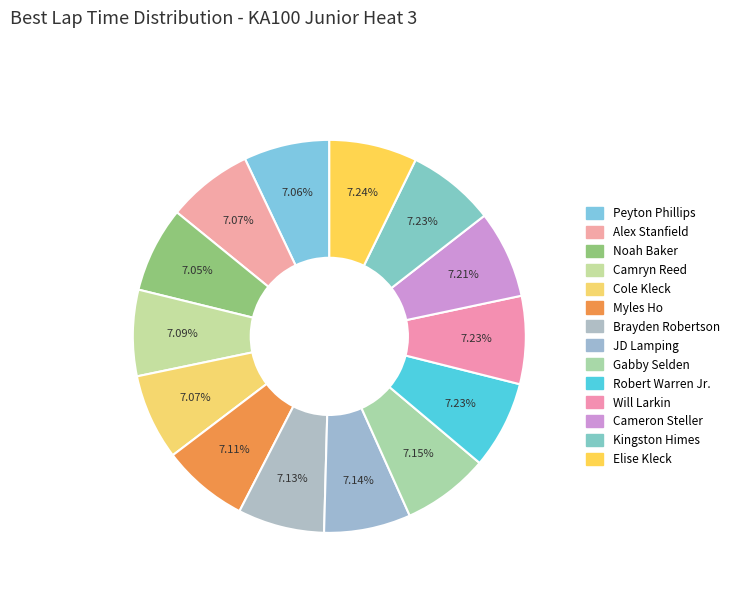

How many segments does this pie chart have?

14